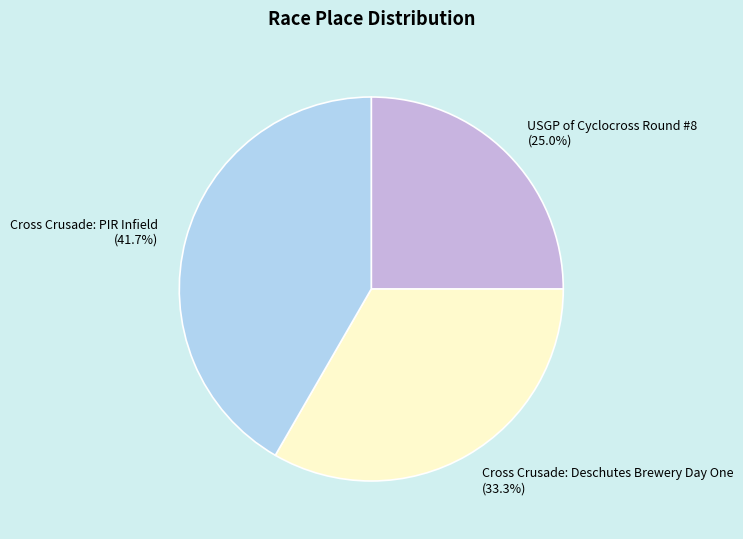

Is the sum of Cross Crusade: PIR Infield and Cross Crusade: Deschutes Brewery Day One greater than half?

Yes